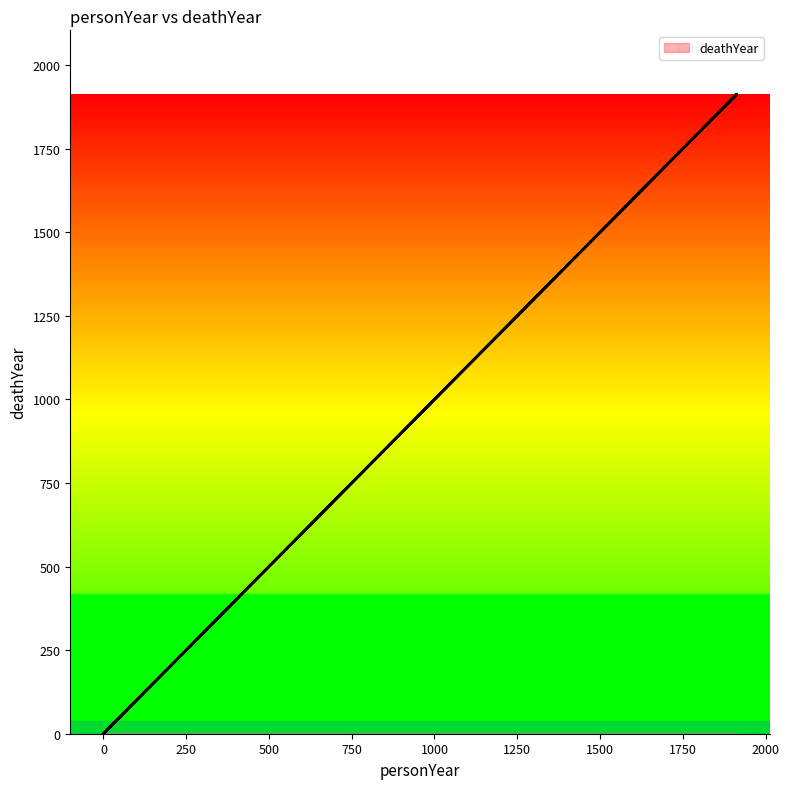

Reading left to right, list all the values displayed in this chart.

0	1913	0